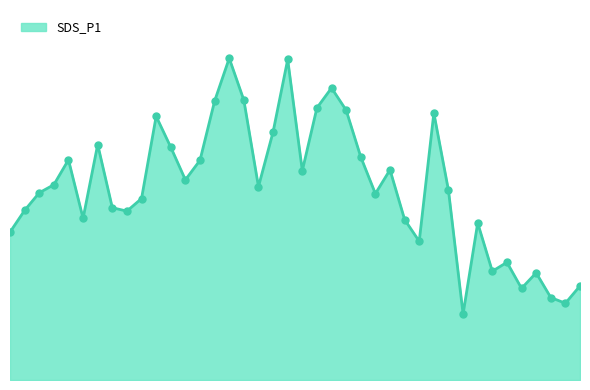

Does the chart have visible grid lines?

No